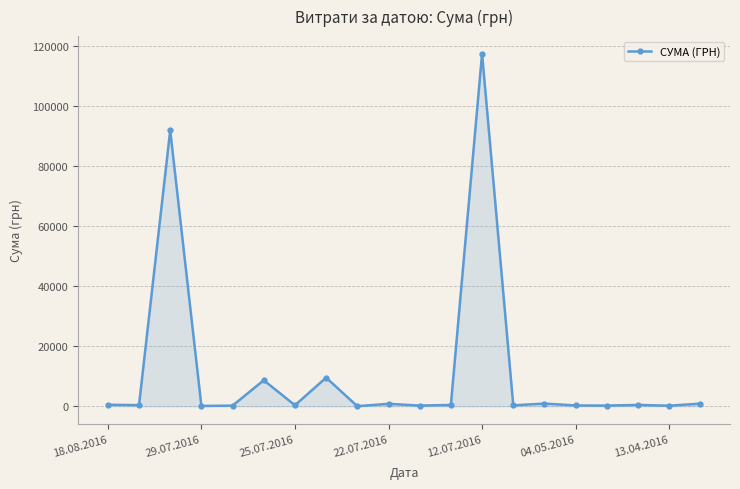

True or false: there are more than 1 points higher than both neighbors.

True